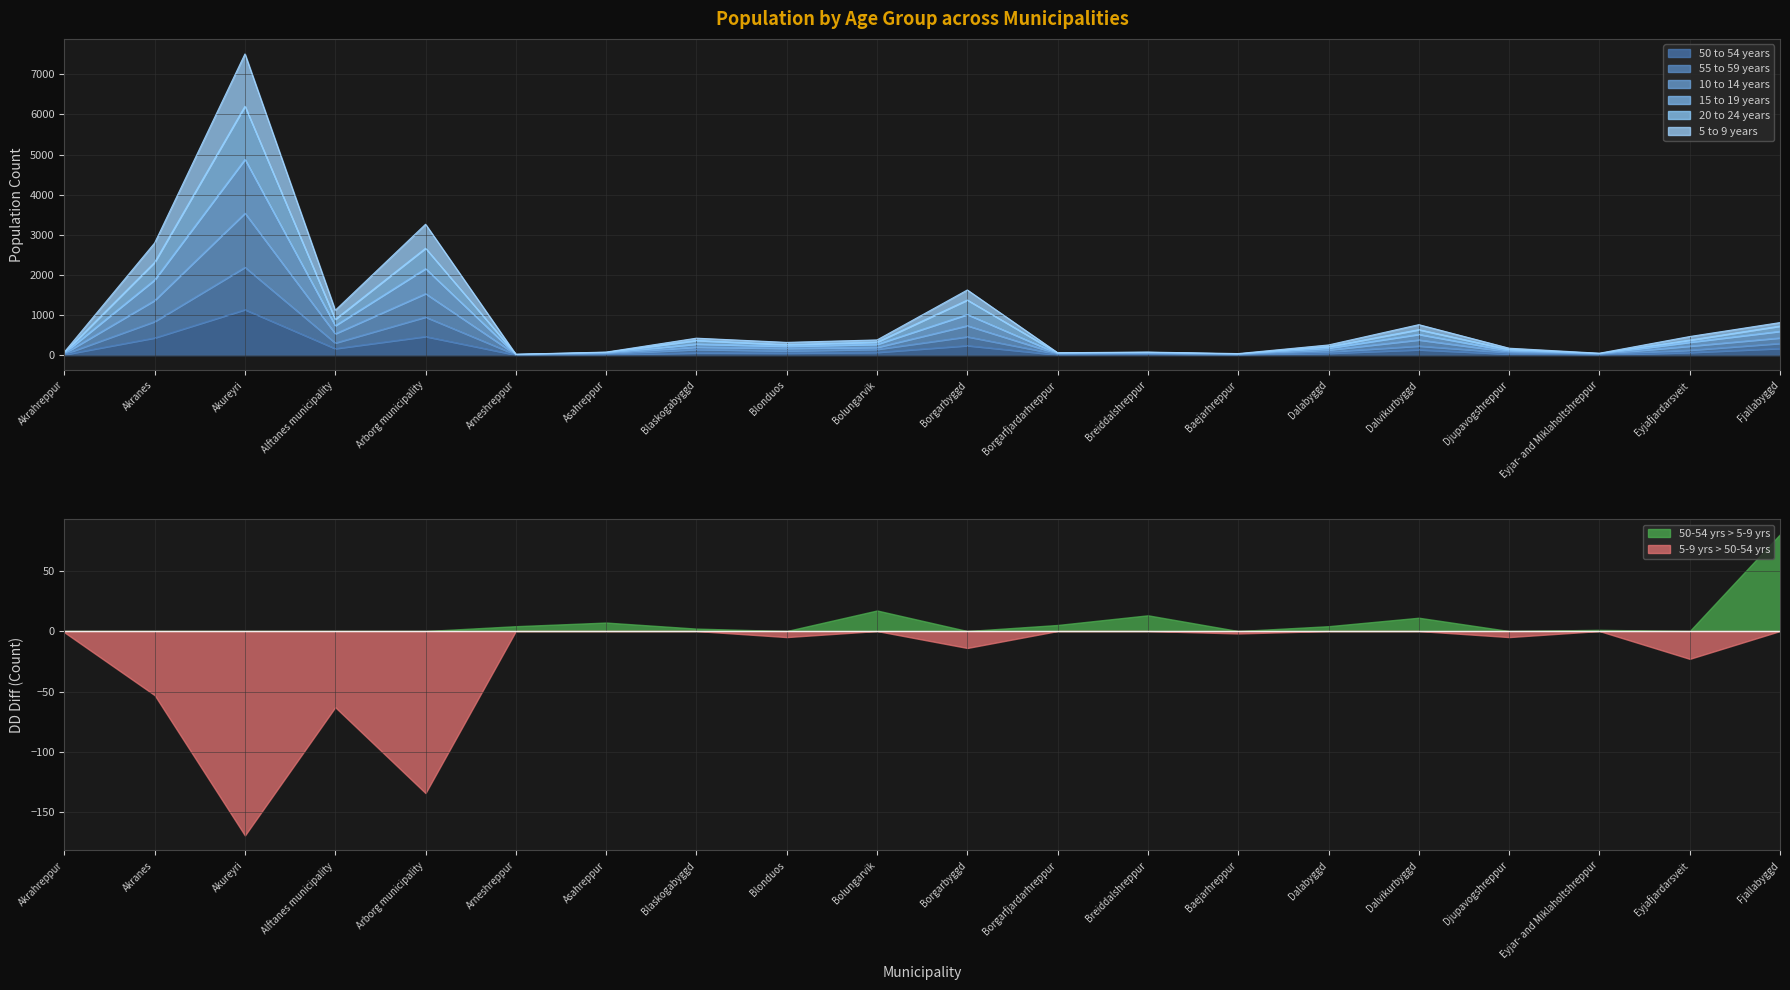

What is the value of the 20 to 24 years point at the 8th from the left?

366